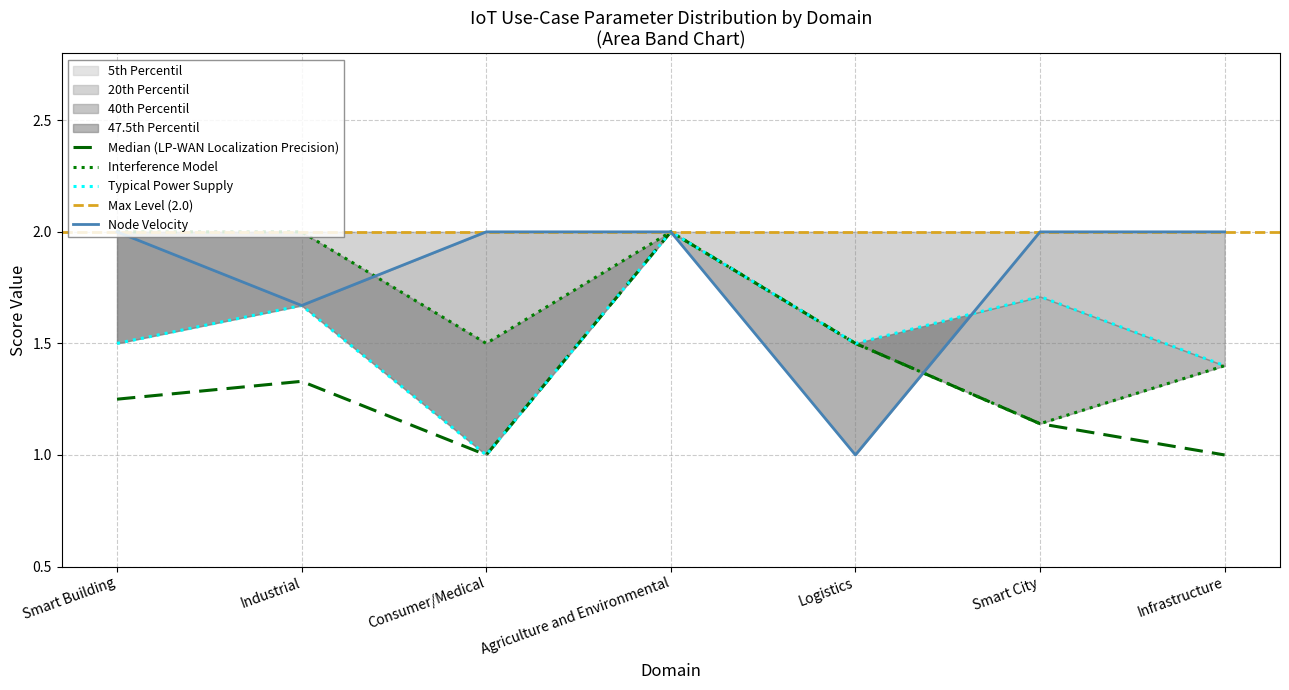

The Interference Model series shows 0.6 at Infrastructure. True or false?

False